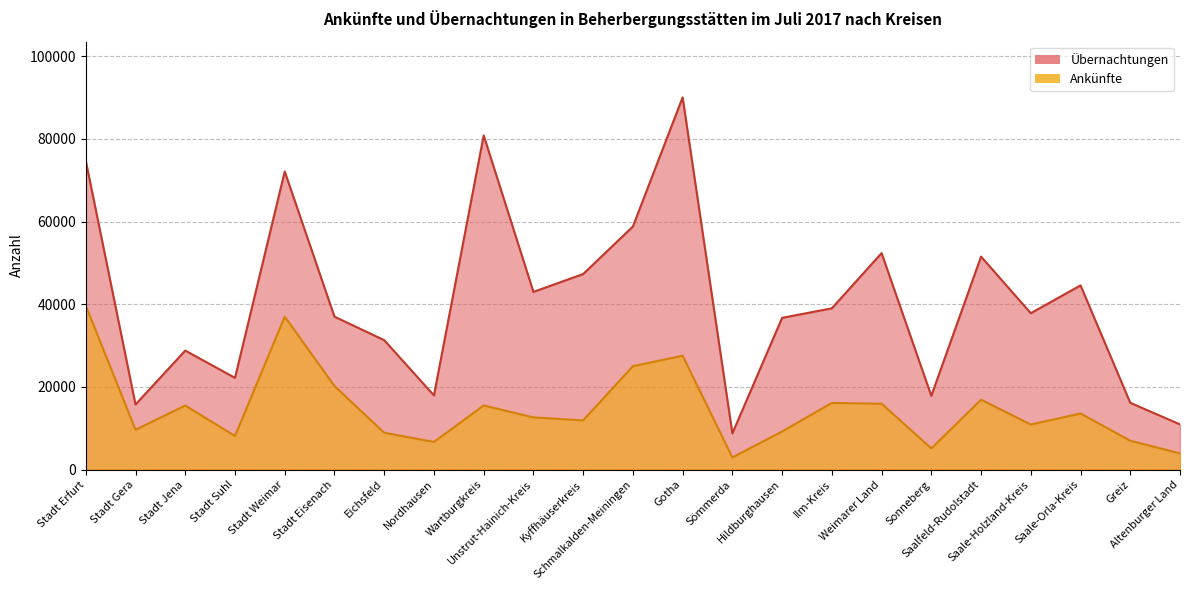

True or false: Übernachtungen and Ankünfte cross at least once.

False